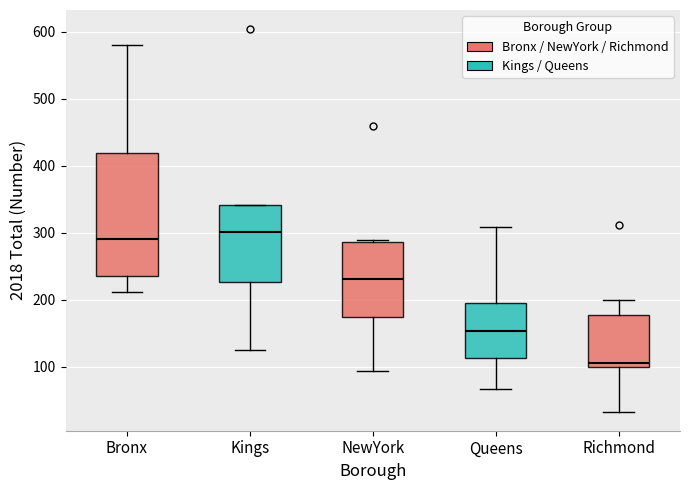

Reading left to right, read every box against the y-axis: the position of its median line, the range the box covers, and the ends of its whiskers. The values are not printed on the chart, so give them approximately, as read against the axis.

Bronx: median 290, box 230 to 420, whiskers 210 to 580
Kings: median 300, box 230 to 340, whiskers 130 to 340
NewYork: median 230, box 170 to 290, whiskers 90 to 290
Queens: median 150, box 110 to 200, whiskers 70 to 310
Richmond: median 110, box 100 to 180, whiskers 30 to 200